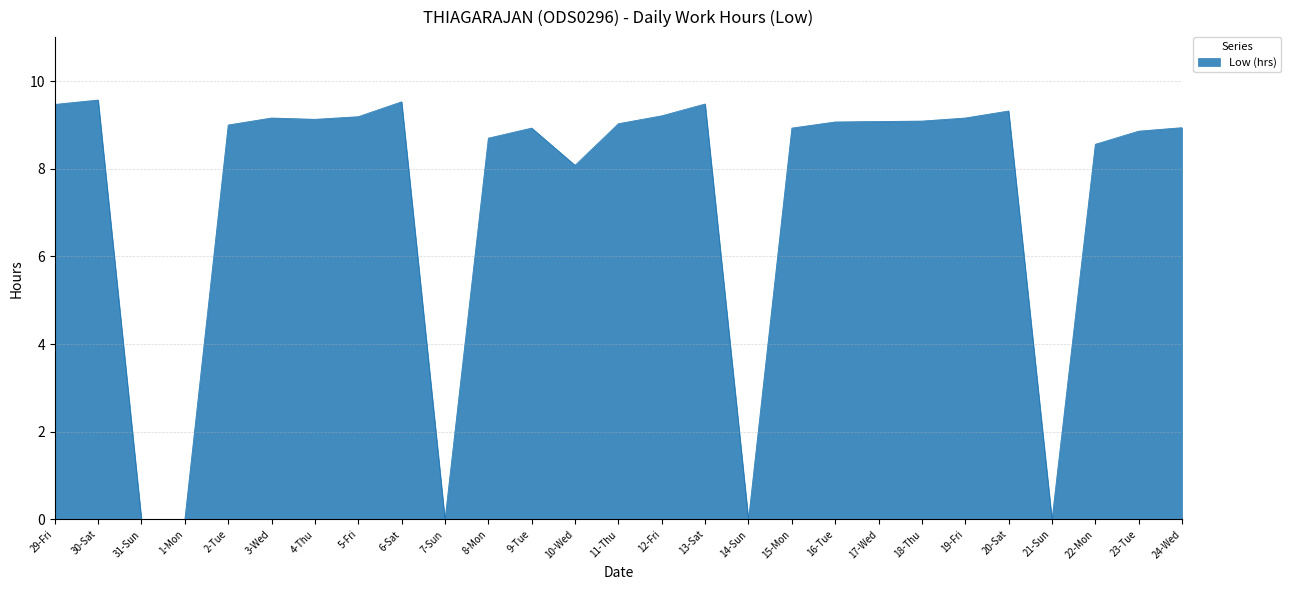

How many series are shown in this chart?

1